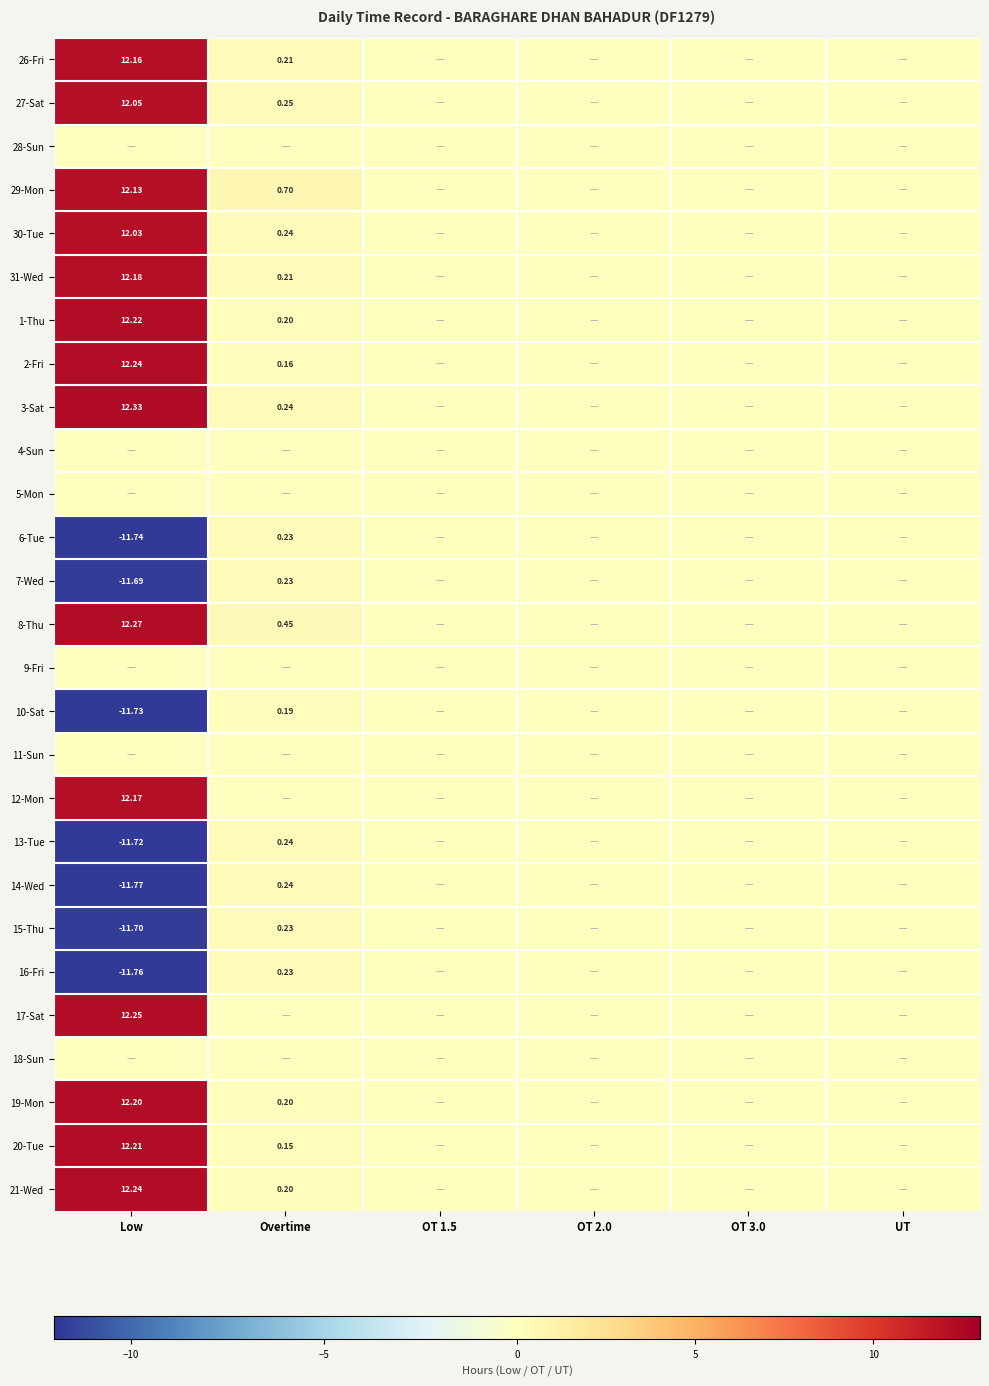

Is the value of 6-Tue at Low greater than the value of 15-Thu at Low?

No